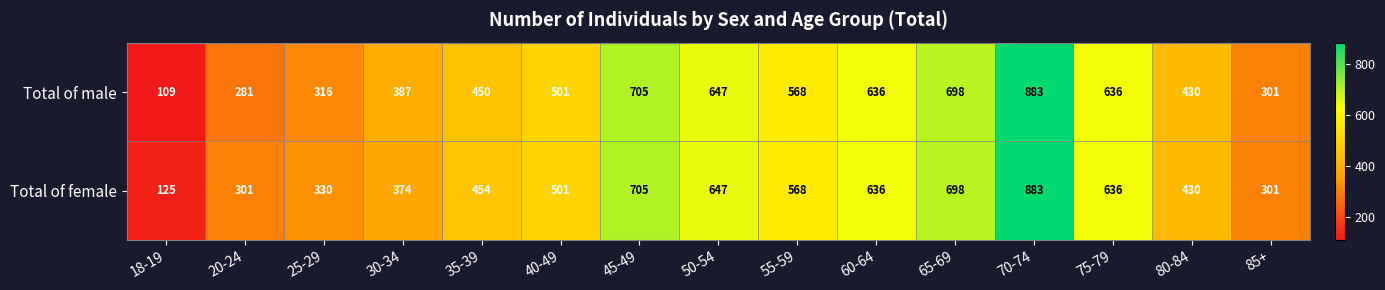

What is the sum of the Total of female values at 80-84 and 20-24?

731